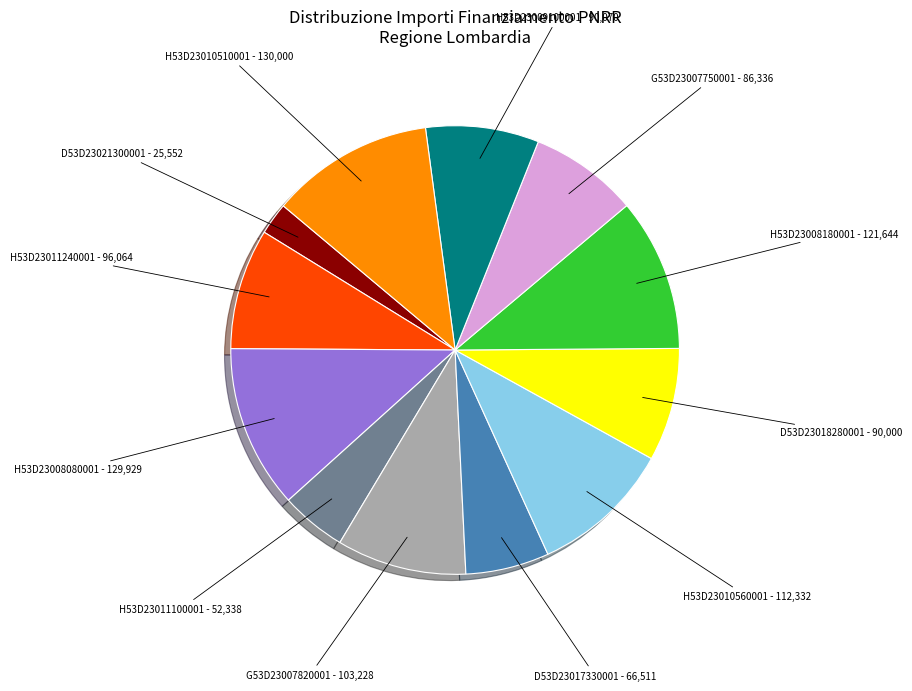

True or false: H53D23010560001 accounts for 10% of the total.

True